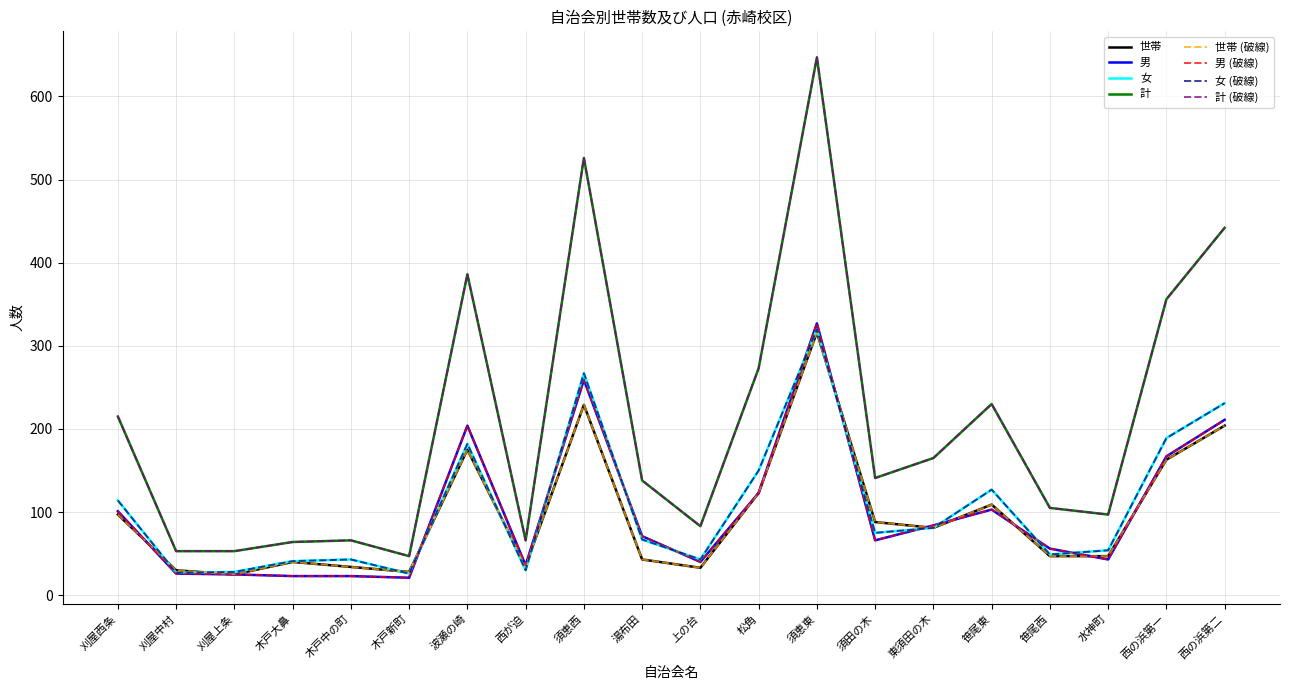

What value does the 世帯 series have at 須恵西?

229